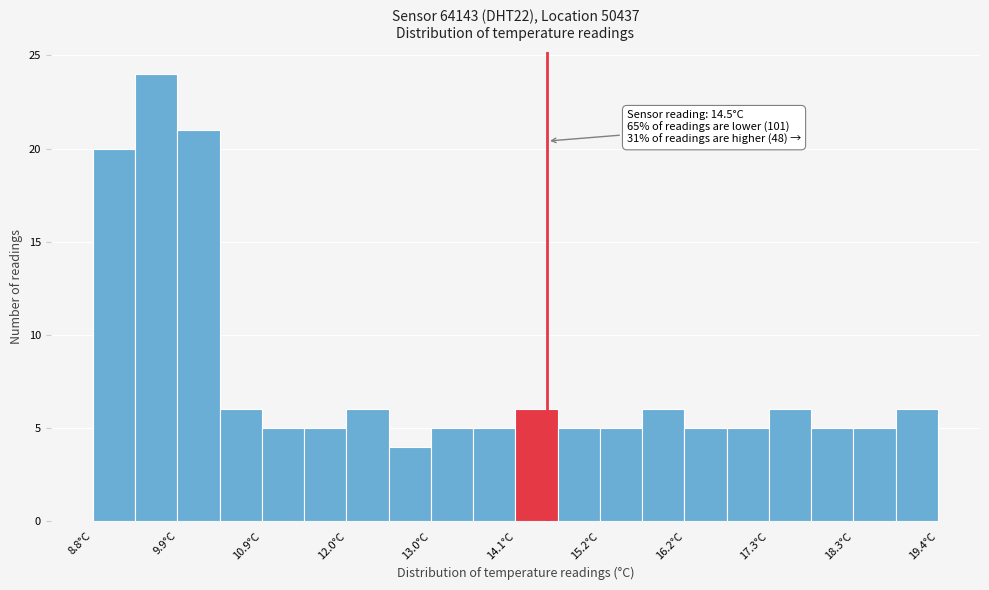

Around what value on the x-axis is the tallest bar? Give the approximate position of its centre, as read against the axis.

9.6